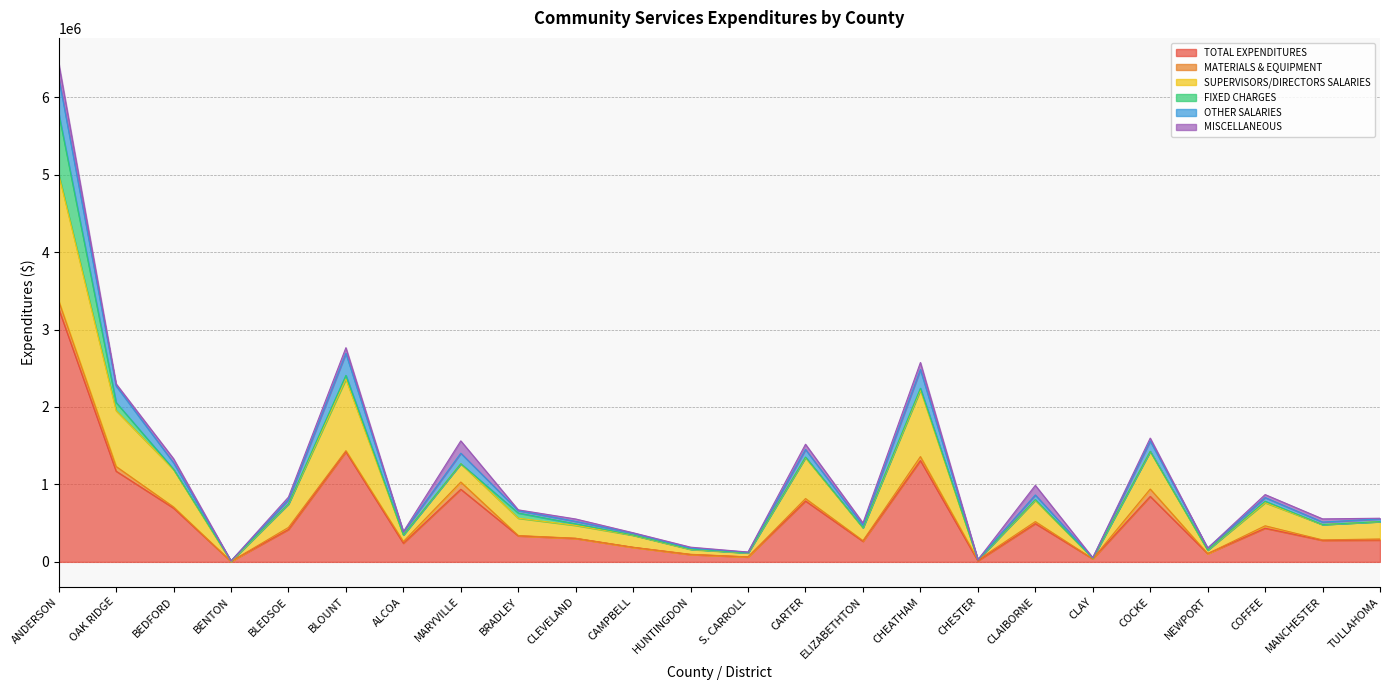

Where is the first local minimum for OTHER SALARIES?

BENTON